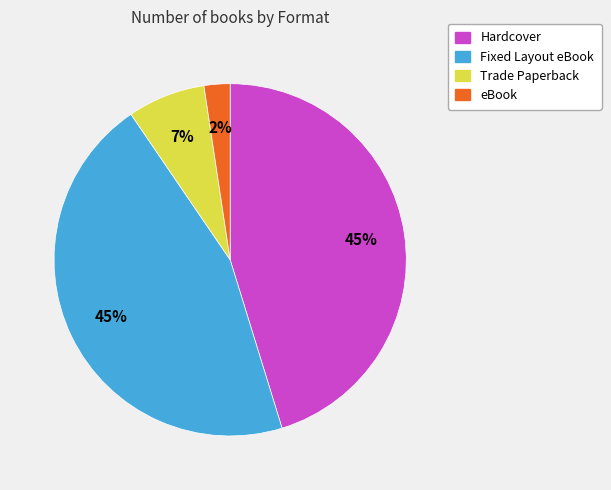

To the nearest percent, what is the difference between the eBook and Hardcover slice percentages?

43%